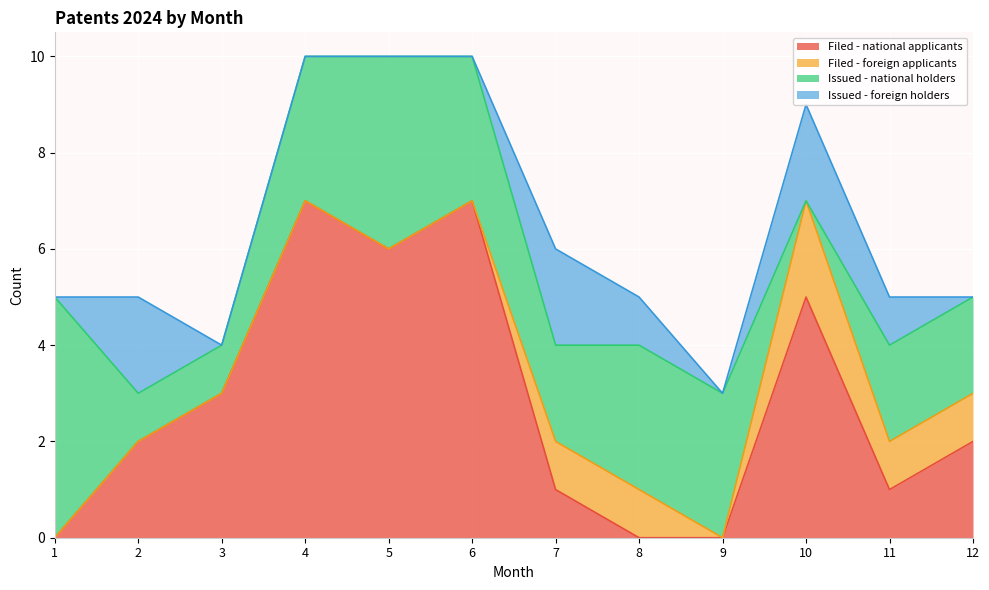

Where is Issued - national holders nearest to the value 2?

7